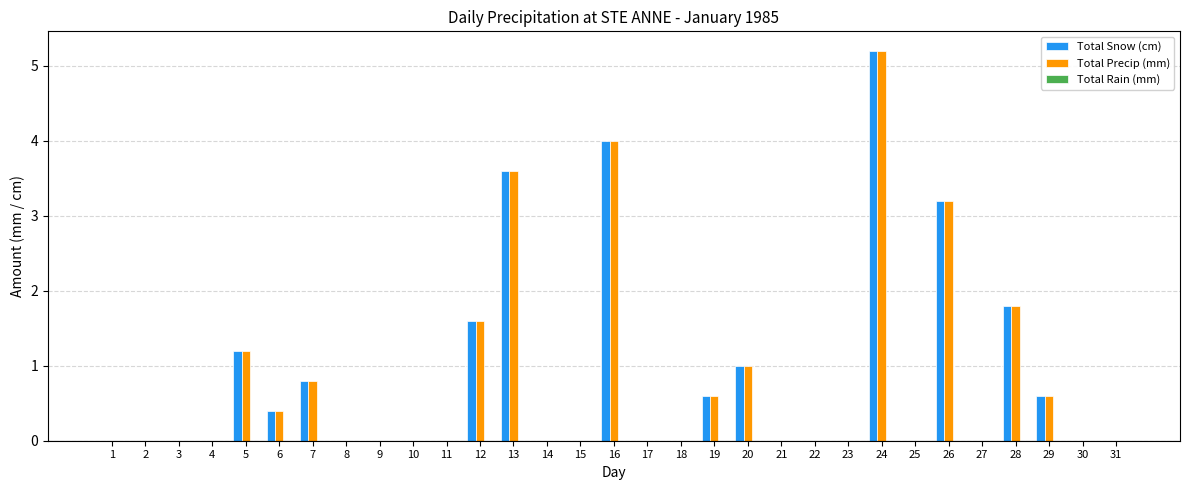

True or false: Total Precip (mm) has a value of 0.0 at 15.

True